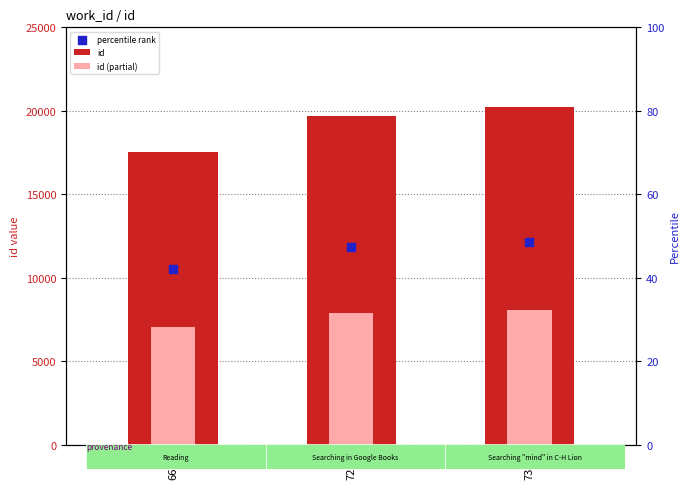

Is the value of id at 7215 greater than the value of percentile rank at 7335?

Yes